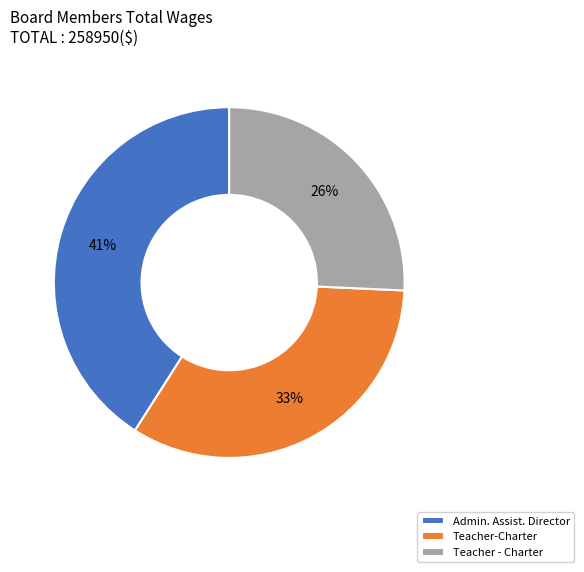

Which has a higher value, Admin. Assist. Director or Teacher - Charter?

Admin. Assist. Director